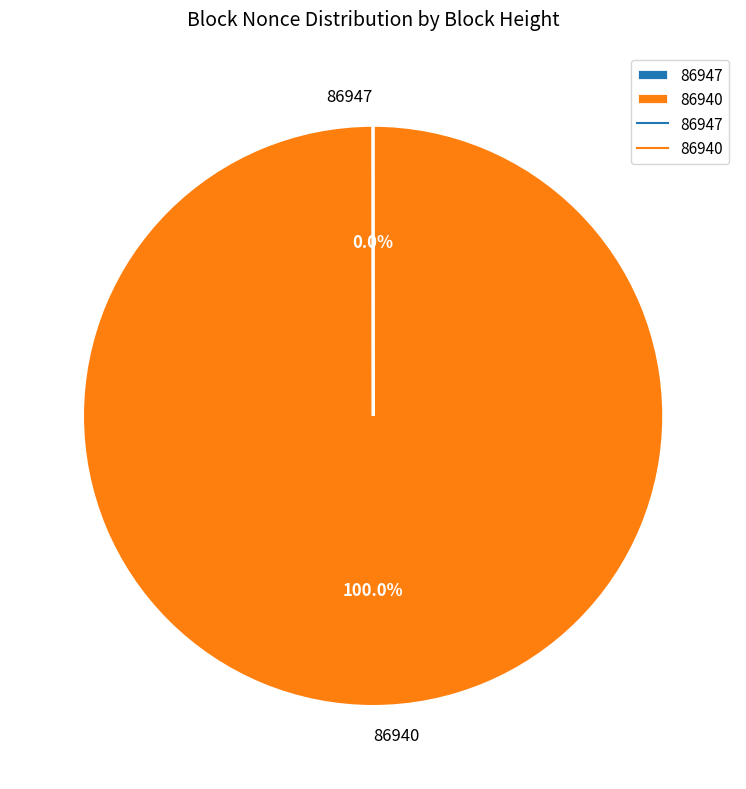

What is the largest slice in the pie chart?

86940